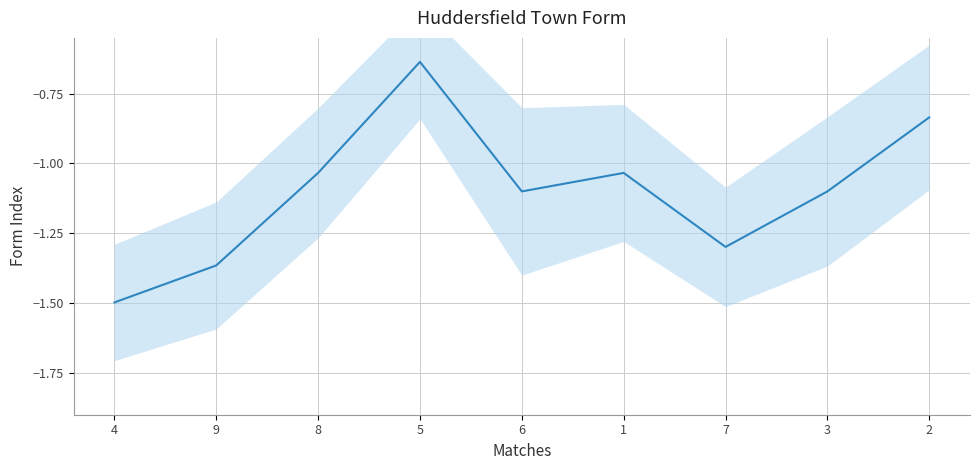

Reading left to right, list all the values displayed in this chart.

-1.5	-1.4	-1.0	-0.6	-1.1	-1.0	-1.3	-1.1	-0.8